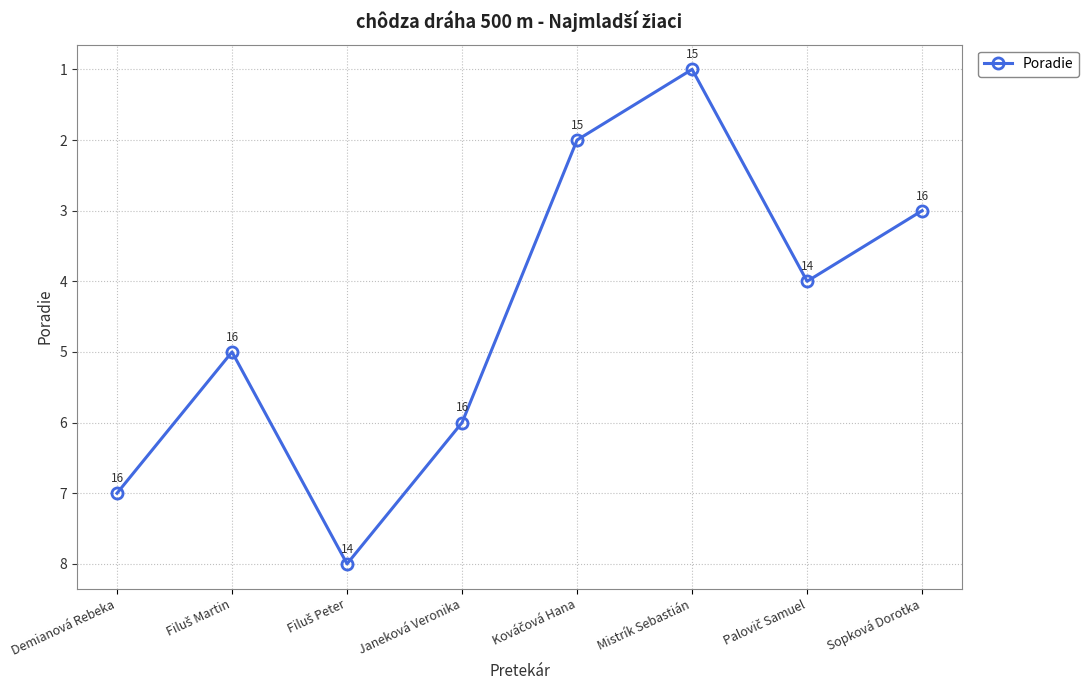

Between Demianová Rebeka and Janeková Veronika, which is larger?

Demianová Rebeka